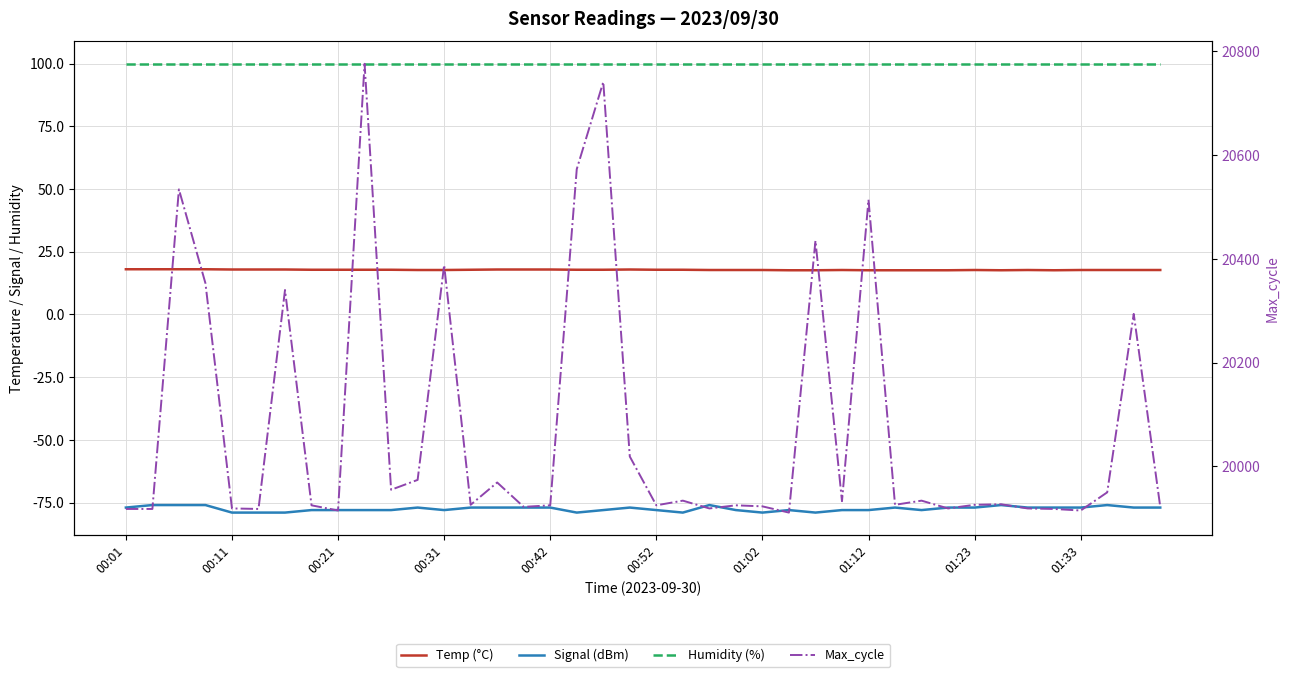

True or false: Max_cycle and Signal (dBm) intersect in this chart.

False